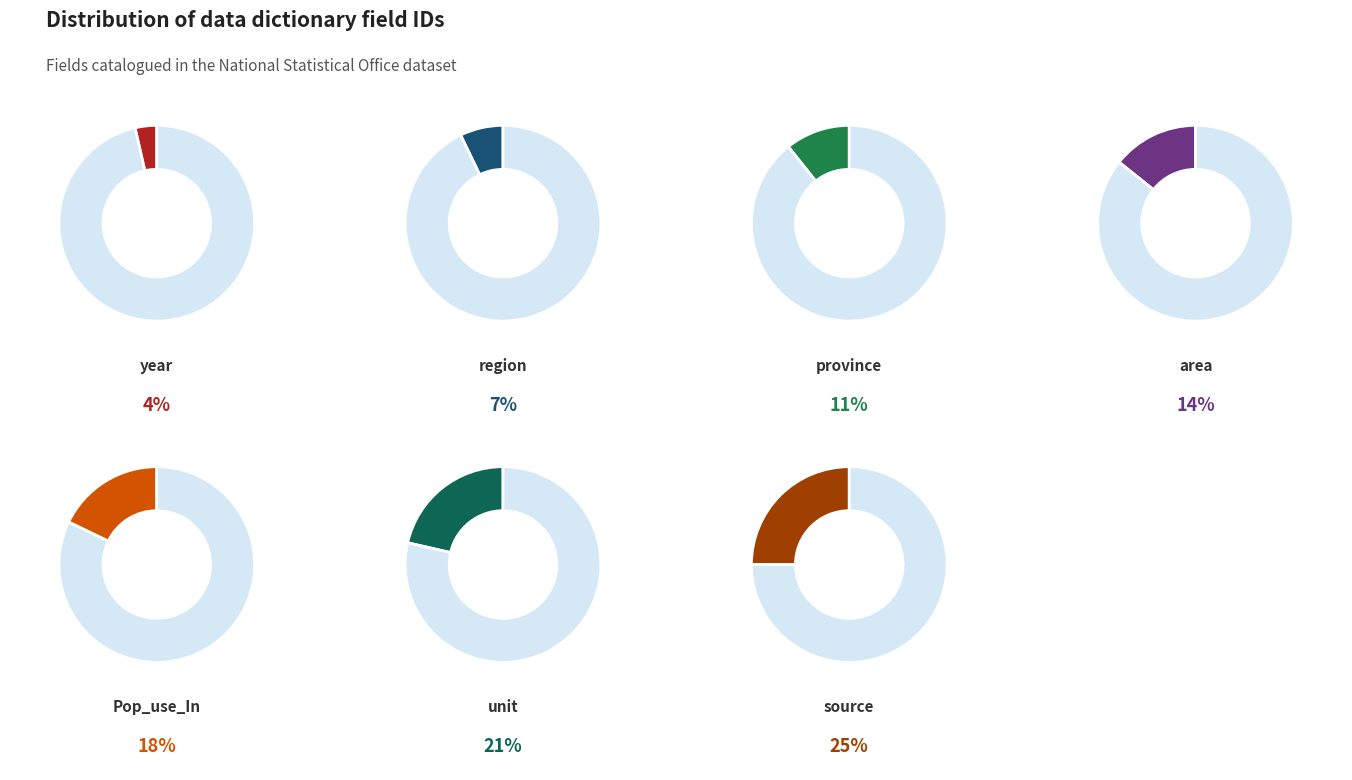

To the nearest percent, what percentage of the pie is Pop_use_In?

18%